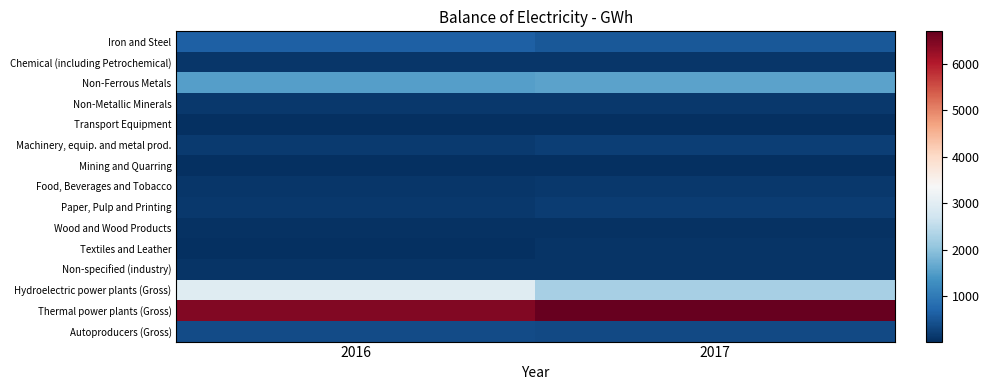

Reading right to left, what are all the values shown in this chart?

Iron and Steel: 2017=547	2016=644
Chemical (including Petrochemical): 2017=121	2016=113
Non-Ferrous Metals: 2017=1565	2016=1528
Non-Metallic Minerals: 2017=143	2016=137
Transport Equipment: 2017=47	2016=44
Machinery, equip. and metal prod.: 2017=227	2016=162
Mining and Quarring: 2017=28	2016=27
Food, Beverages and Tobacco: 2017=133	2016=130
Paper, Pulp and Printing: 2017=187	2016=149
Wood and Wood Products: 2017=74	2016=73
Textiles and Leather: 2017=105	2016=44
Non-specified (industry): 2017=80	2016=105
Hydroelectric power plants (Gross): 2017=2240	2016=2950
Thermal power plants (Gross): 2017=6692	2016=6435
Autoproducers (Gross): 2017=347	2016=376